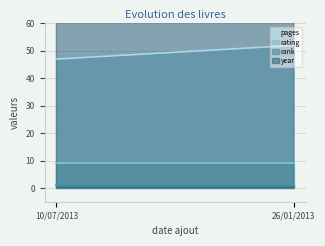

What is the sum of all year values?

4021